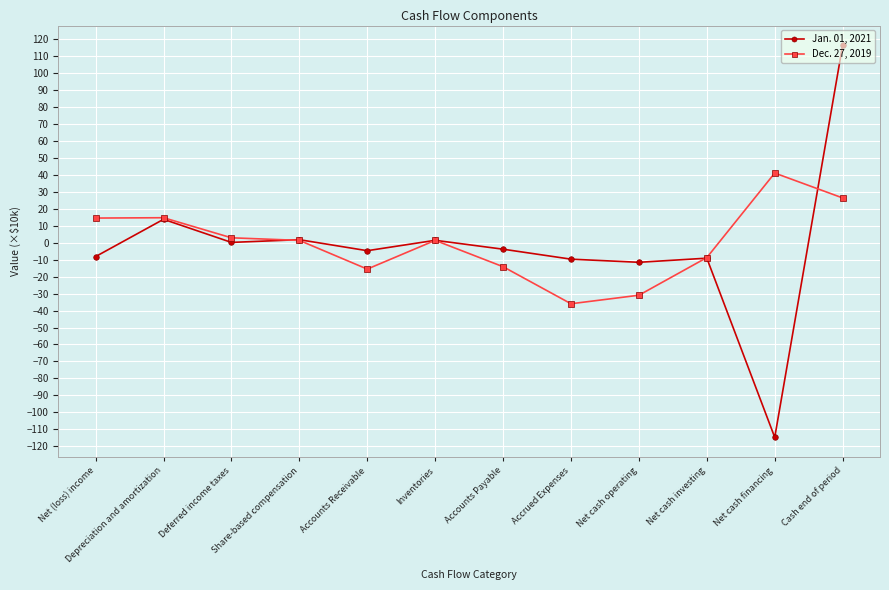

Is it true that Jan. 01, 2021 equals -9.1 at Net cash investing?

True